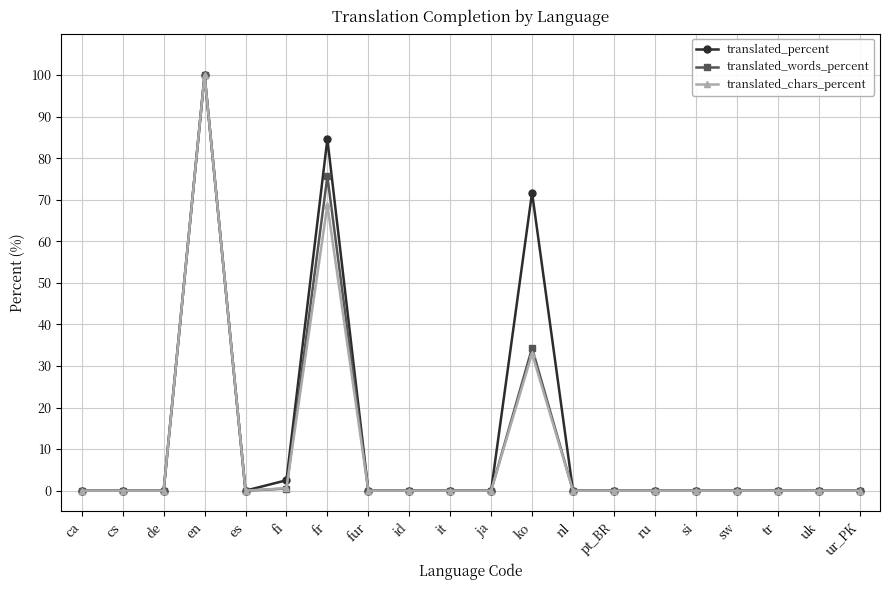

Is this an area chart (filled region under the line)?

No